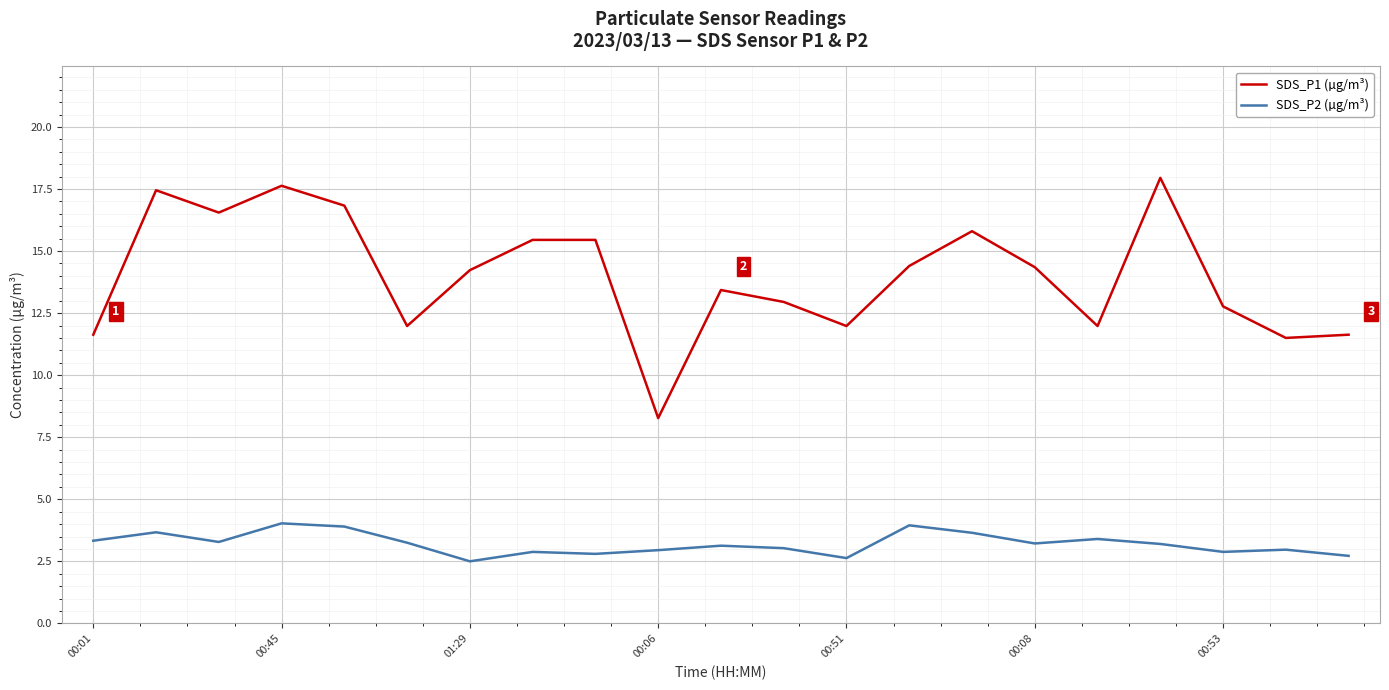

Which series has the largest total across all categories?

SDS_P1 (µg/m³)